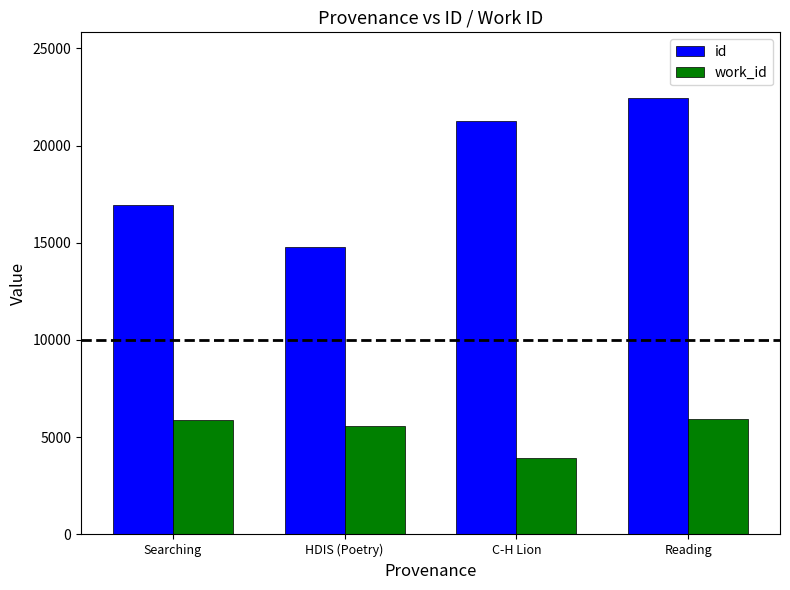

Which label corresponds to the smallest value in the chart?

C-H Lion